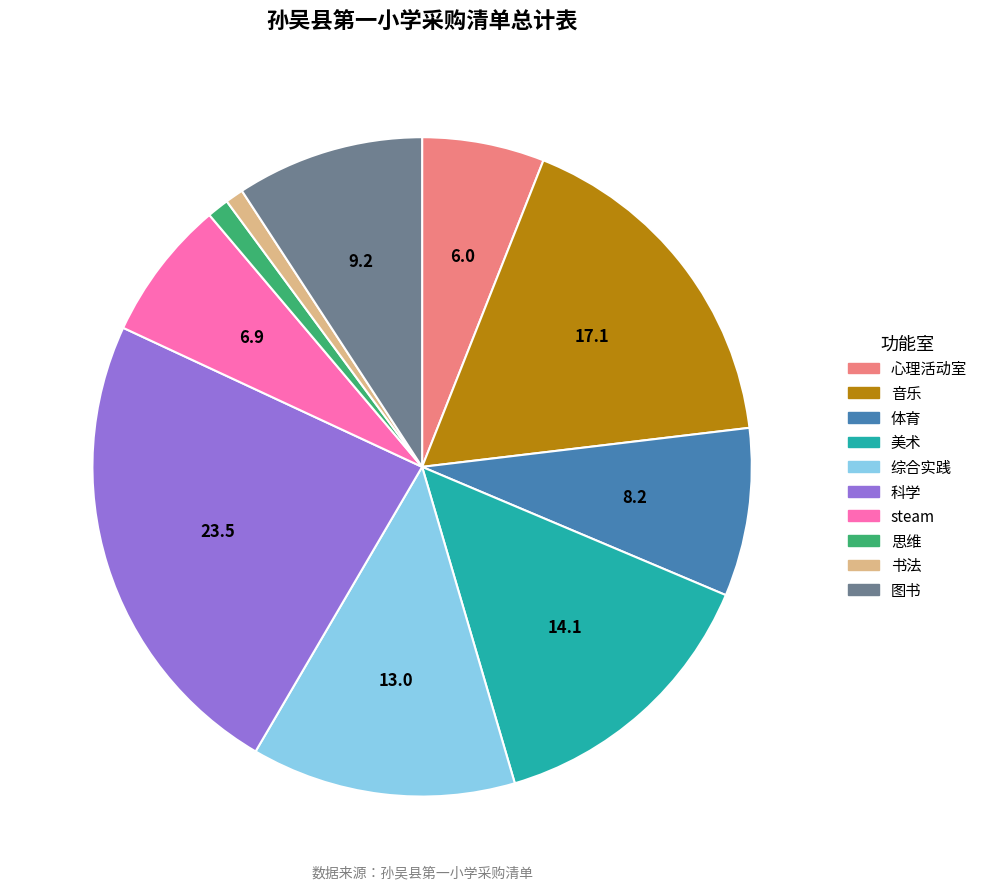

Is there a majority slice in this chart?

No